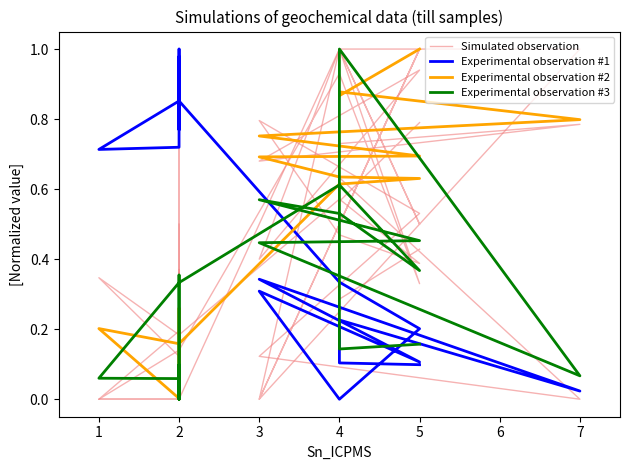

True or false: Experimental observation #3 and Experimental observation #1 cross at least once.

True